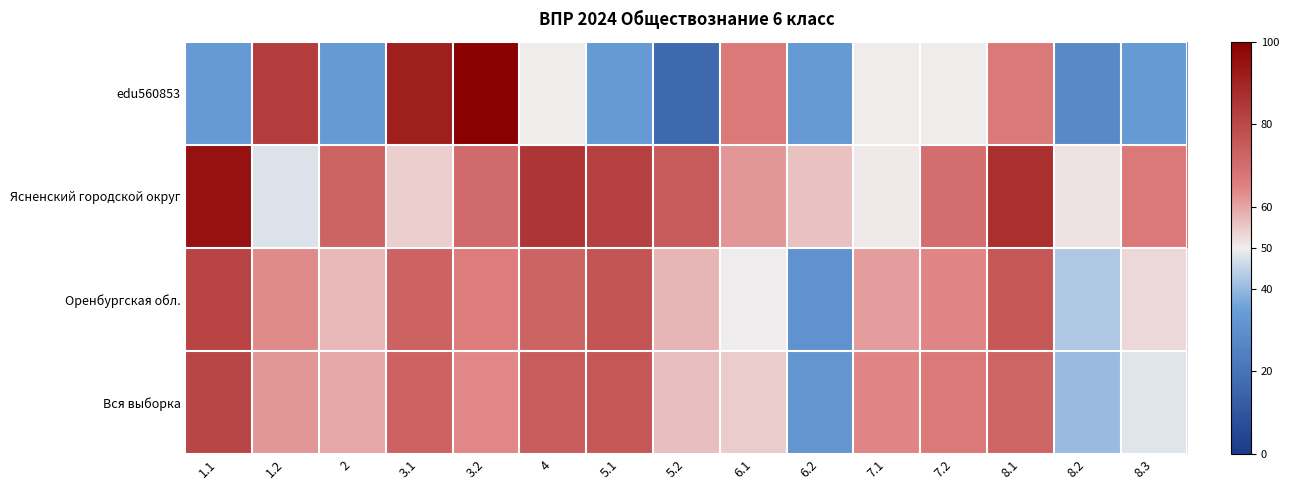

At which category is the sum across all series the highest?

8.1